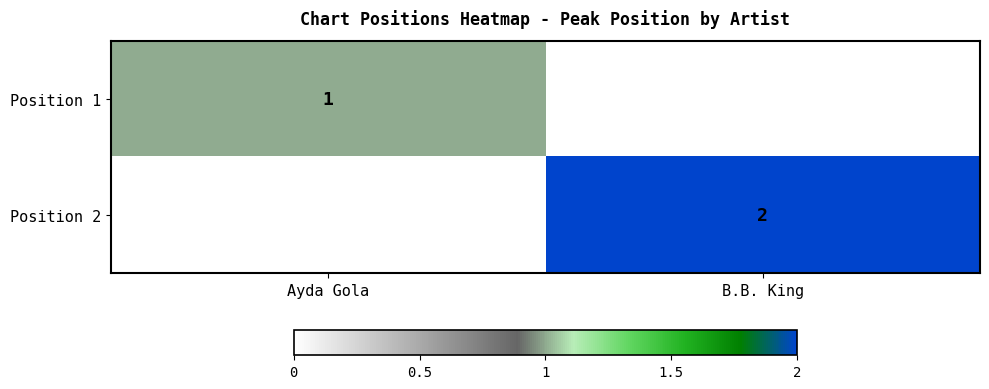

What is the spread (max minus min) of values at B.B. King?

2